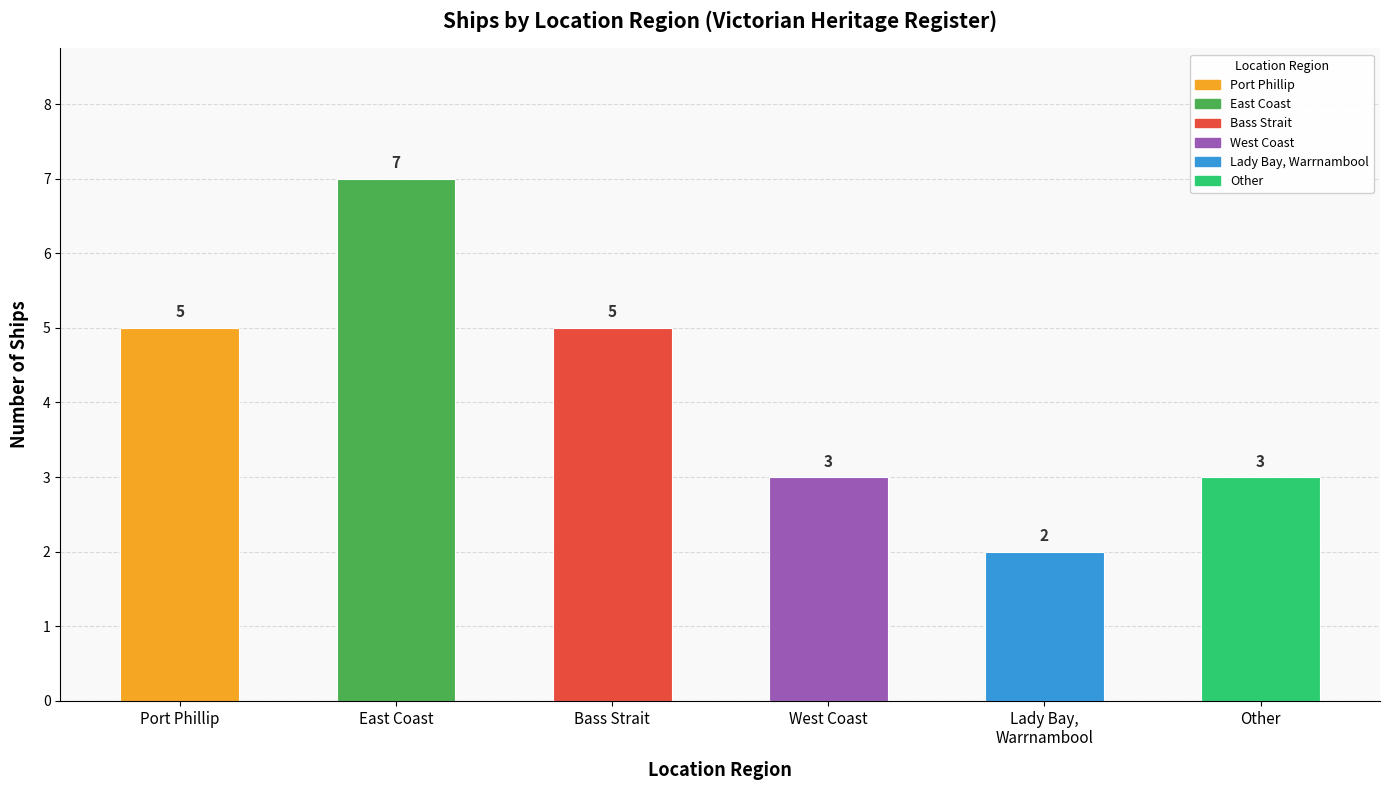

What is the difference between the second highest and minimum values?

3